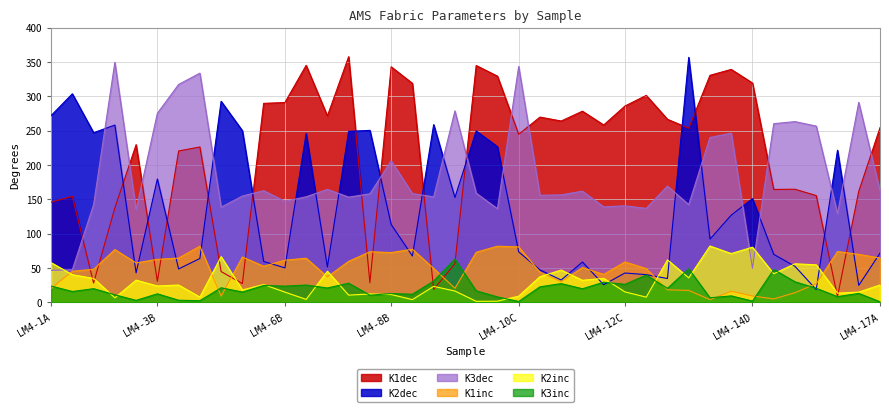

What is the label of the 17th point from the left?

LM4-8B